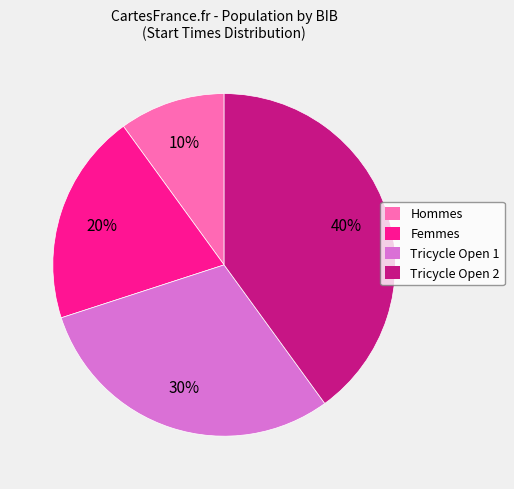

Which category has the biggest portion of the pie?

Tricycle Open 2